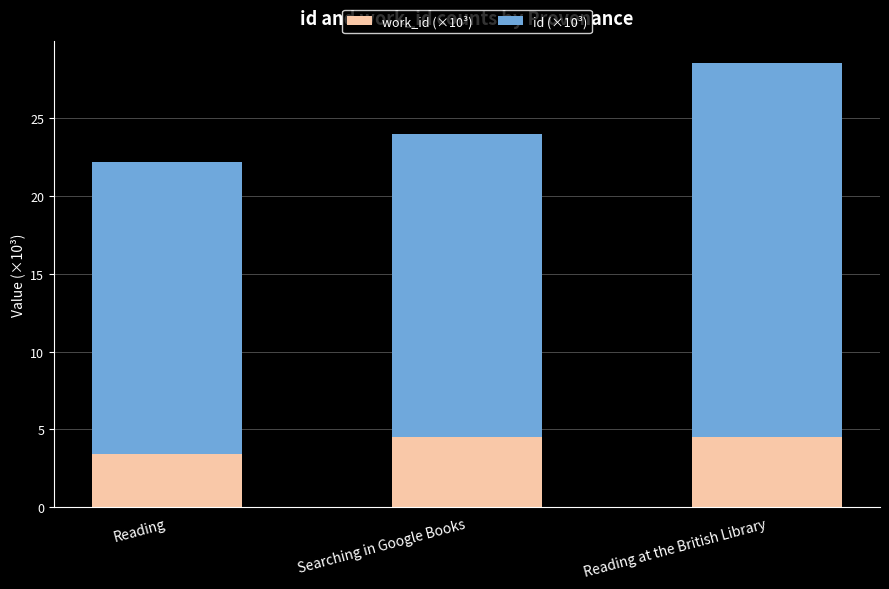

At which category is the sum across all series the highest?

Reading at the British Library